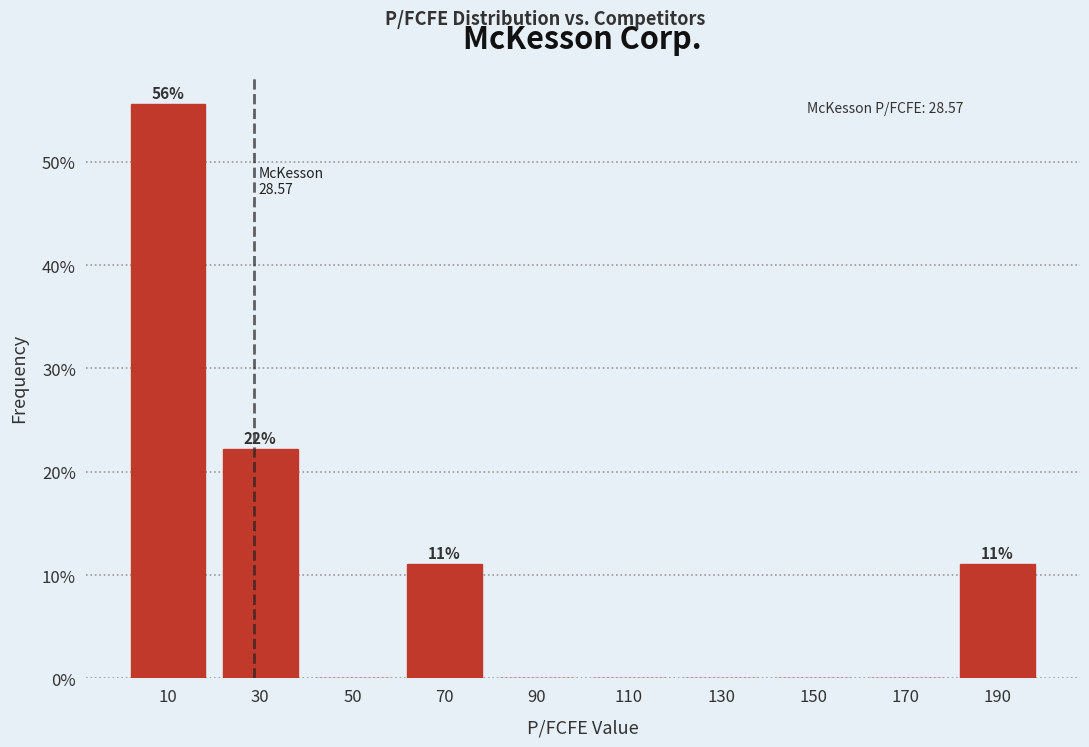

Which range on the x-axis has the tallest bar?

0 to 20